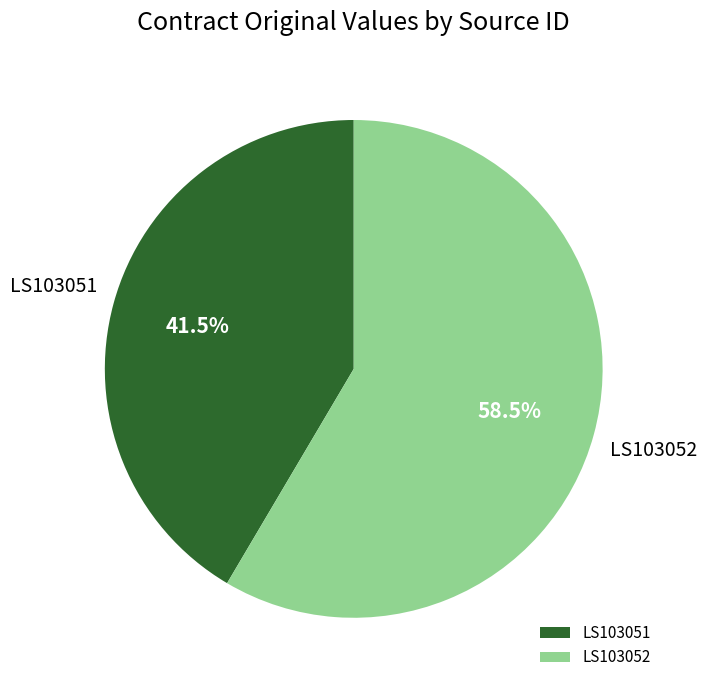

Which category has the smallest portion of the pie?

LS103051